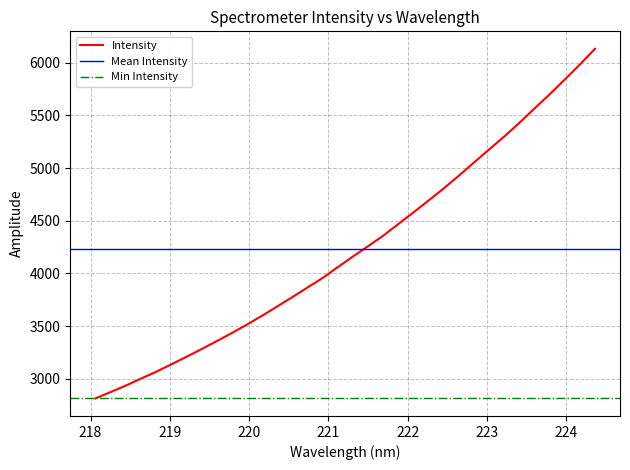

What is the label of the 8th point from the right?

223.0264